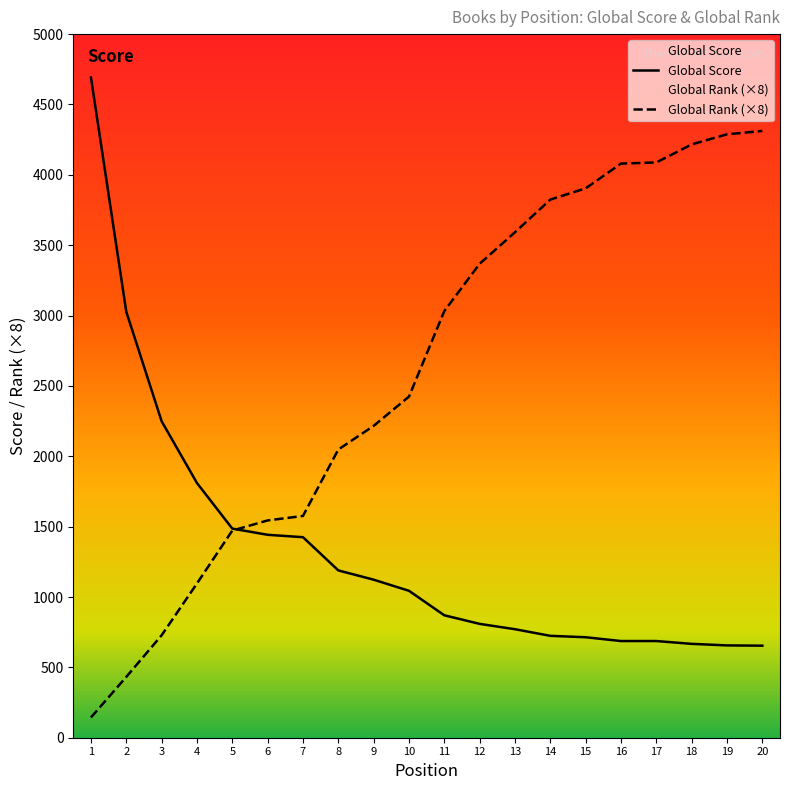

What is the difference between the second highest and second lowest values in the Global Score series?

2371